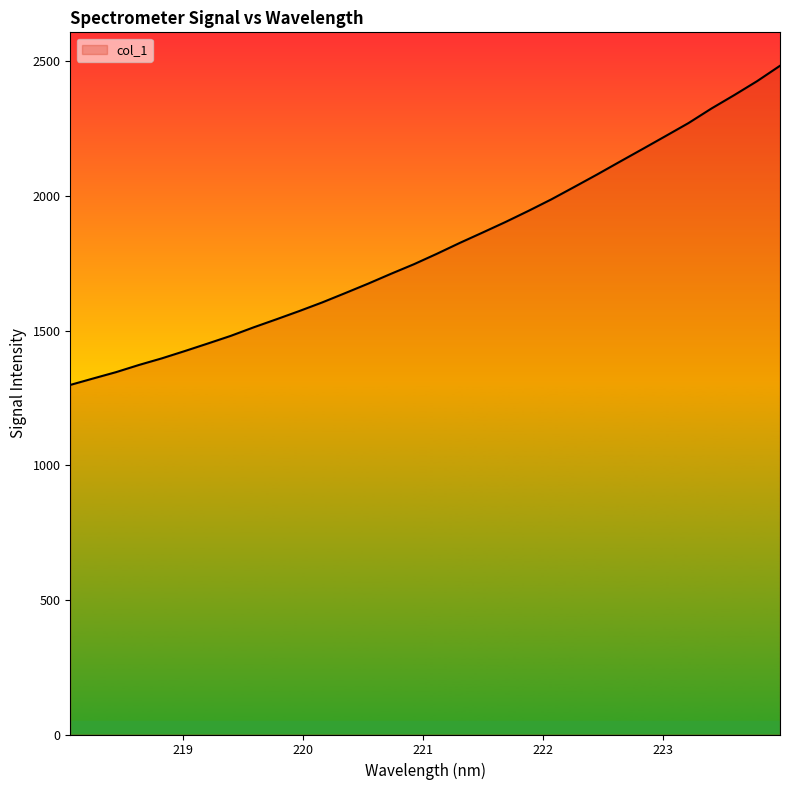

Count the number of categories in the chart.

32